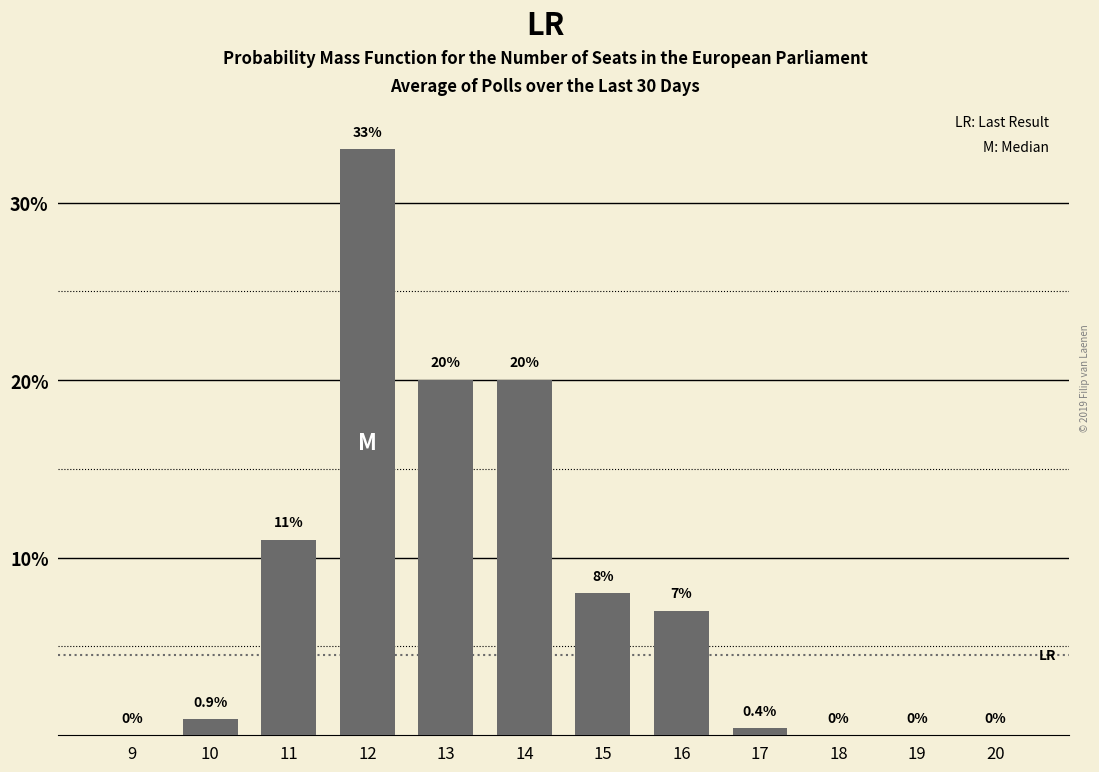

Reading left to right, extract all data points from this chart.

9=0.0	10=0.9	11=11.0	12=33.0	13=20.0	14=20.0	15=8.0	16=7.0	17=0.4	18=0.0	19=0.0	20=0.0